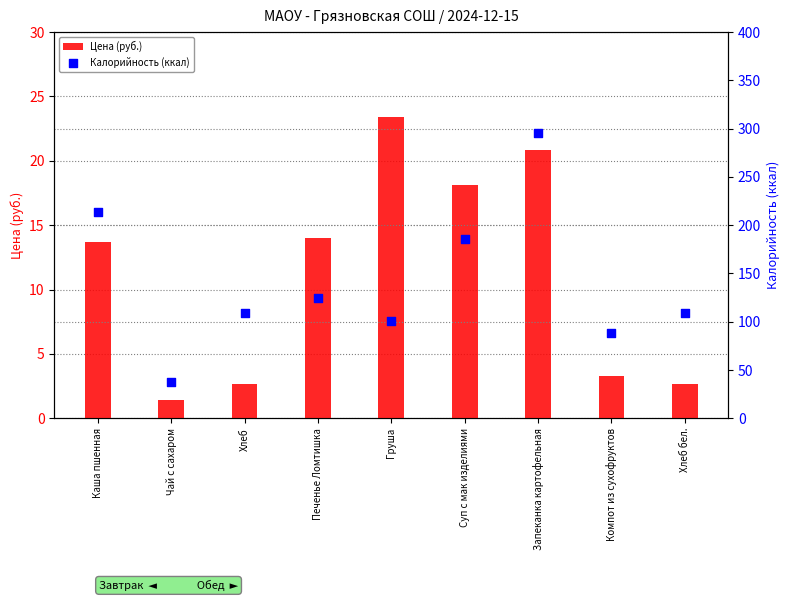

Which series has the largest total across all categories?

Калорийность (ккал)